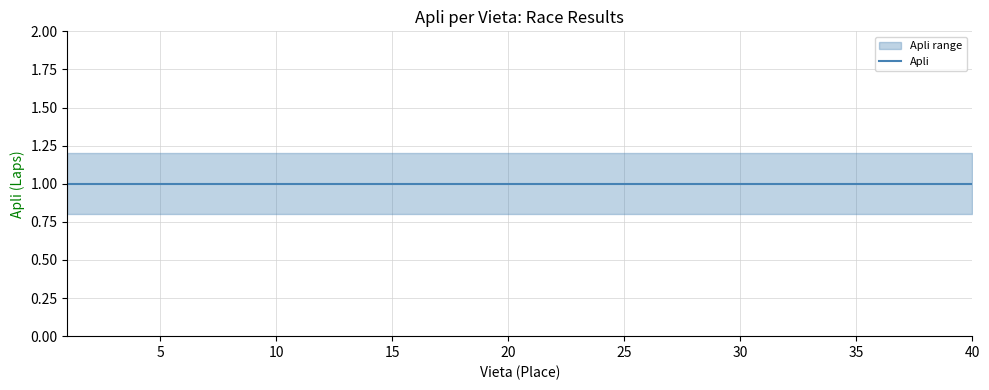

Which category has the lowest value across all series?

1